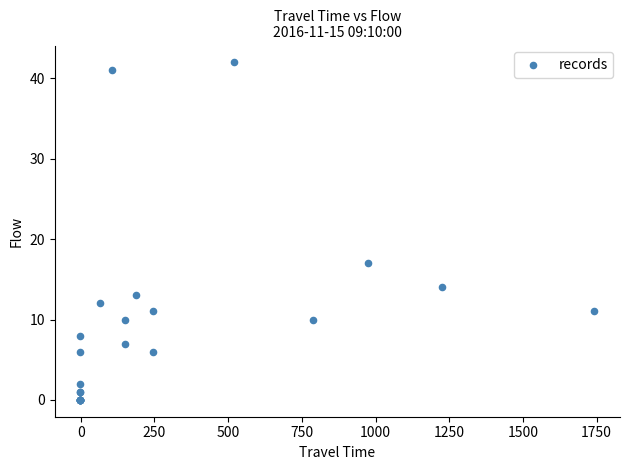

What Y value in the scatter plot is closest to 21?

17